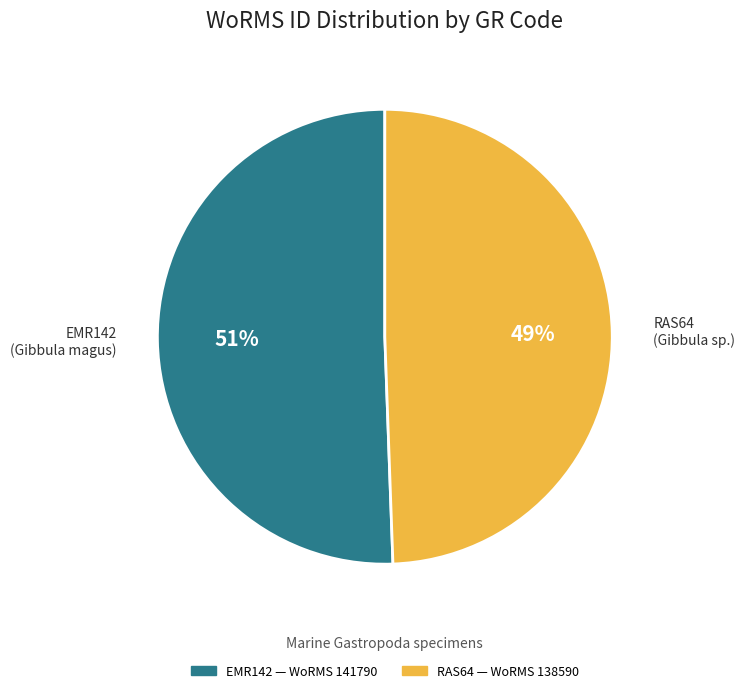

Count the number of slices in the pie.

2